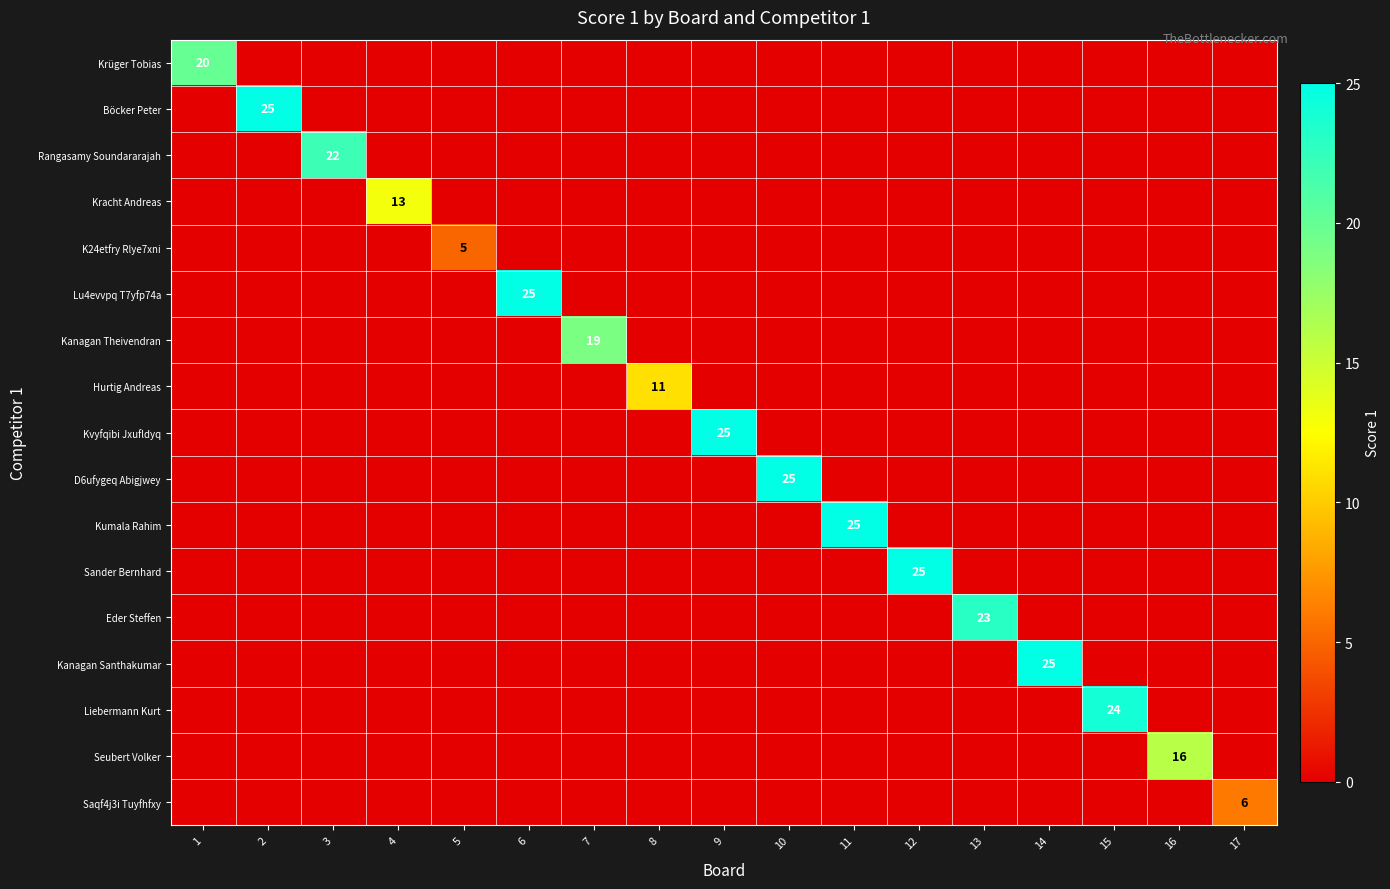

How many data points in K24etfry Rlye7xni are above 0?

1